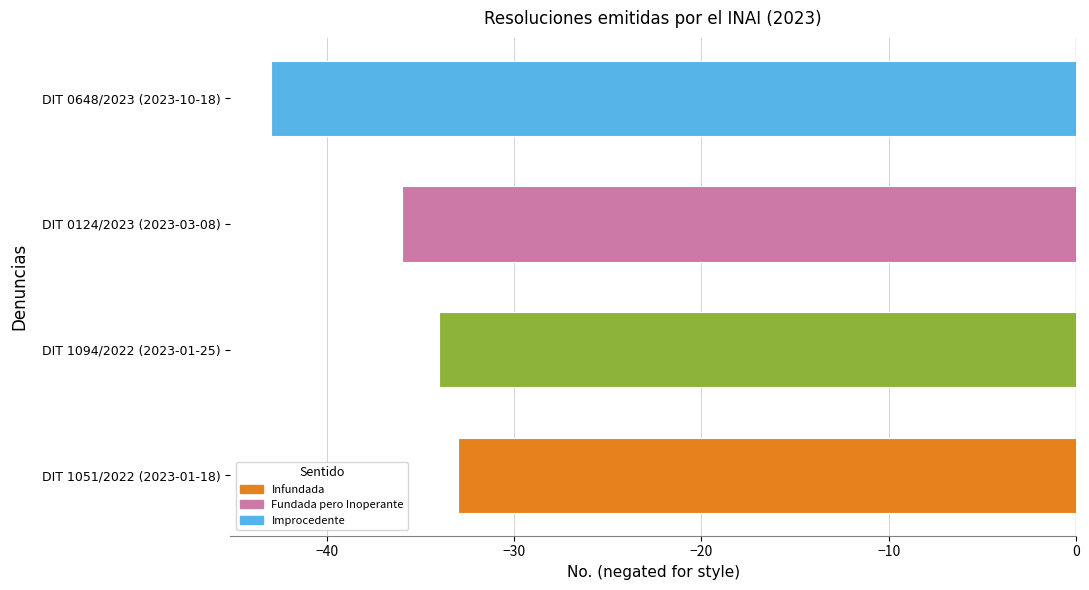

What is the sum of all values?

-146